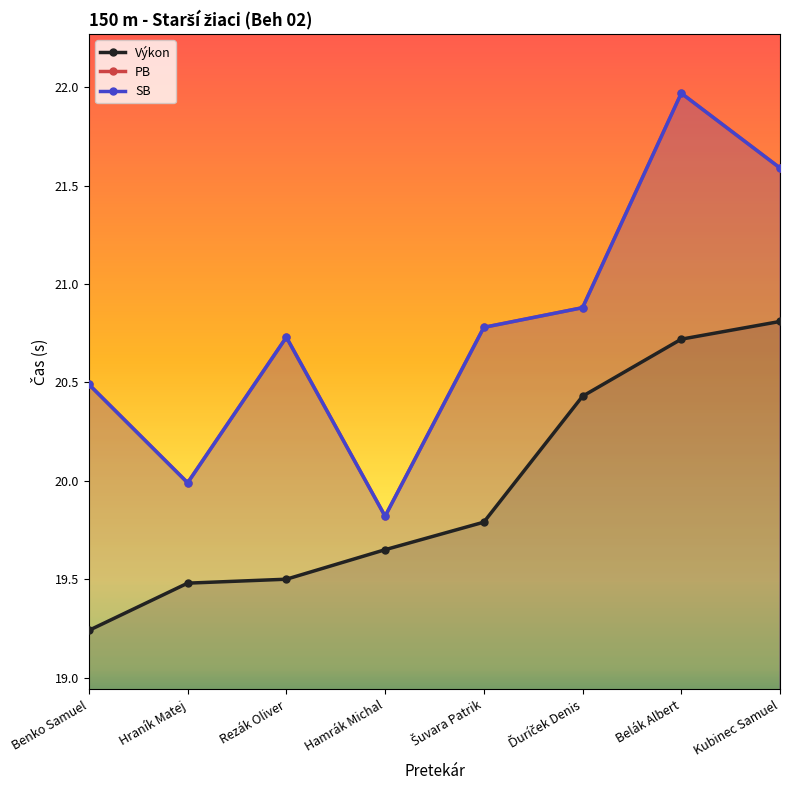

At which category is the sum across all series the highest?

Belák Albert